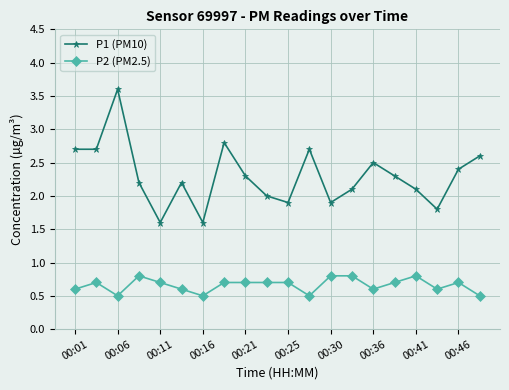

Reading left to right, list all the values displayed in this chart.

P1 (PM10): 2.7	2.7	3.6	2.2	1.6	2.2	1.6	2.8	2.3	2.0	1.9	2.7	1.9	2.1	2.5	2.3	2.1	1.8	2.4	2.6
P2 (PM2.5): 0.6	0.7	0.5	0.8	0.7	0.6	0.5	0.7	0.7	0.7	0.7	0.5	0.8	0.8	0.6	0.7	0.8	0.6	0.7	0.5